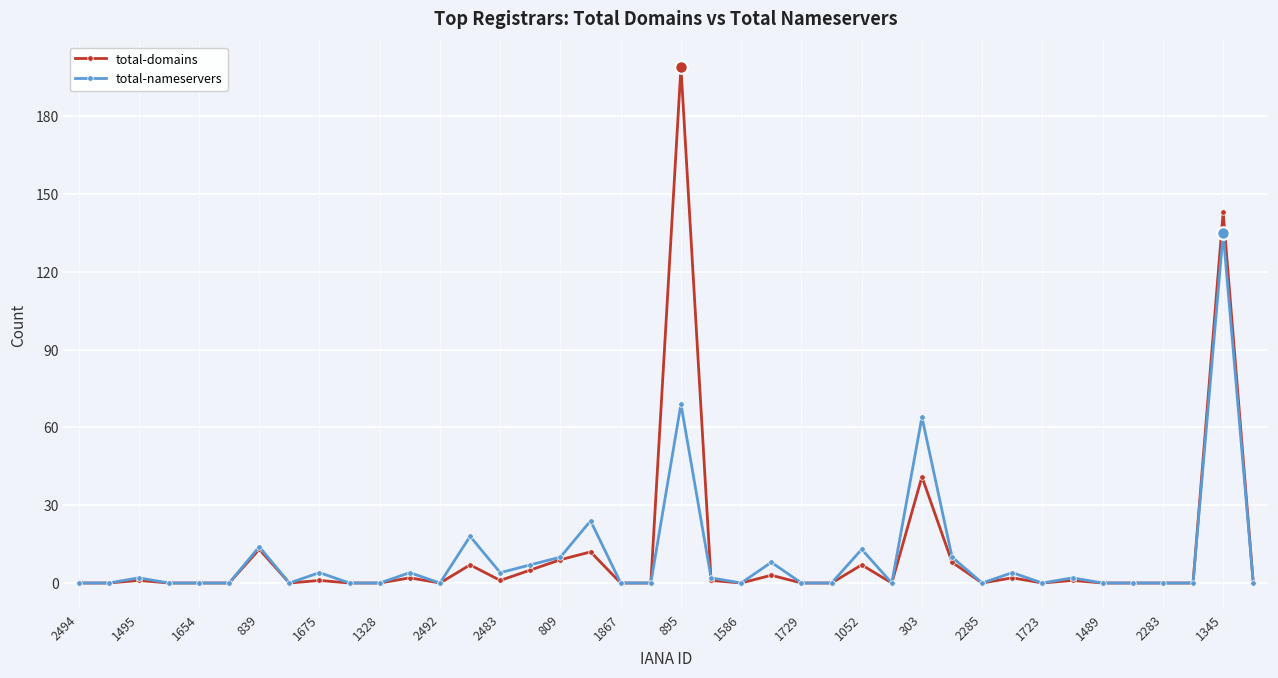

What is the maximum value for total-nameservers?

135